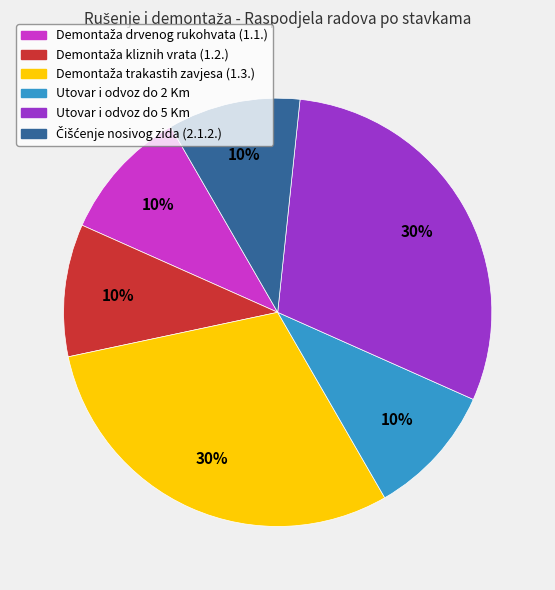

True or false: Utovar i odvoz do 2 Km accounts for 18% of the total.

False